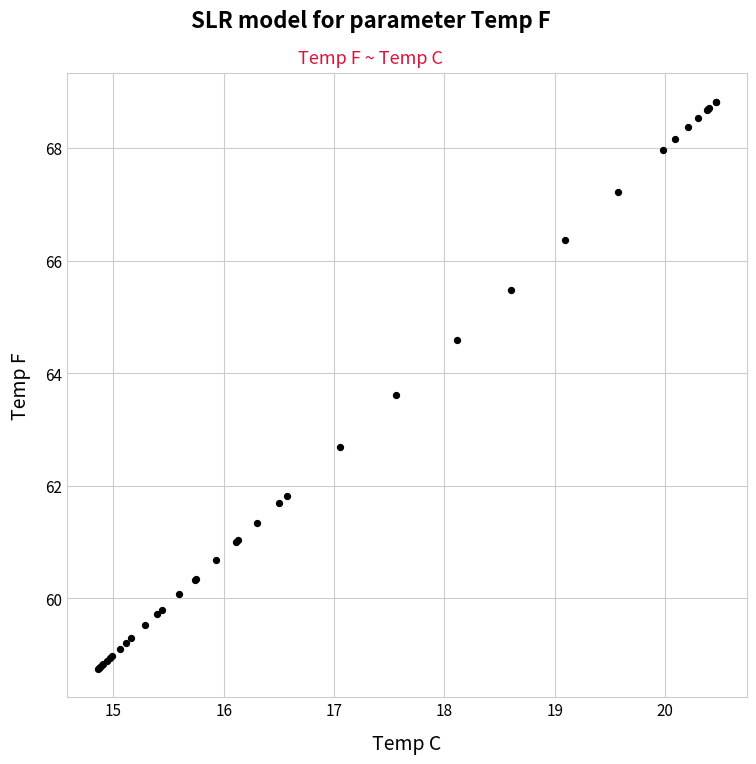

What Y value in the scatter plot is closest to 63?

62.7